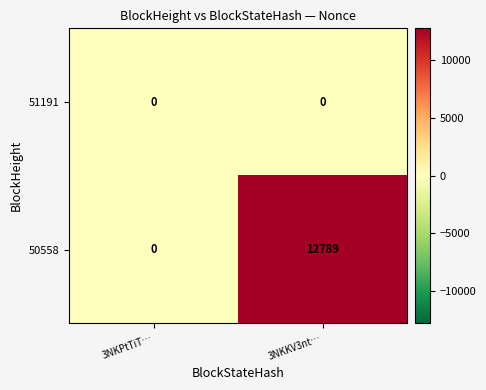

Is it true that 50558 equals -4540 at 3NKPtTiT…?

False